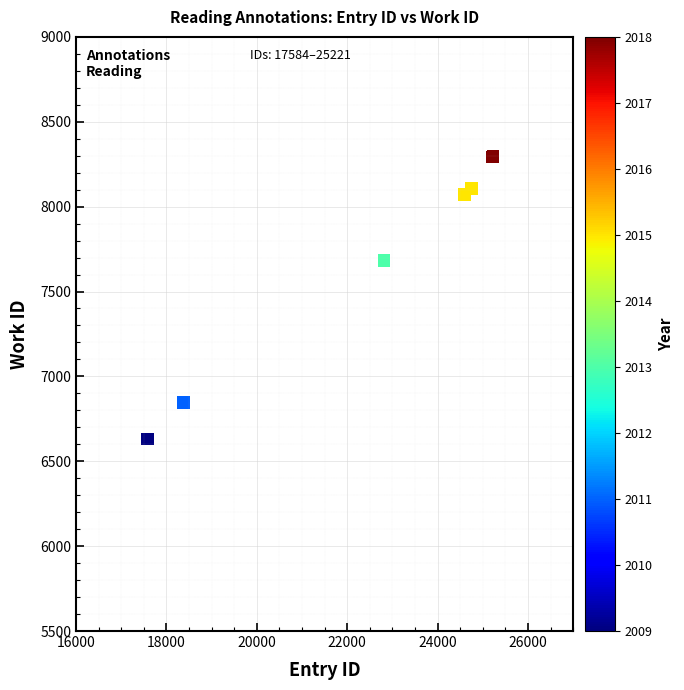

What Y value in the scatter plot is closest to 7466?

7683